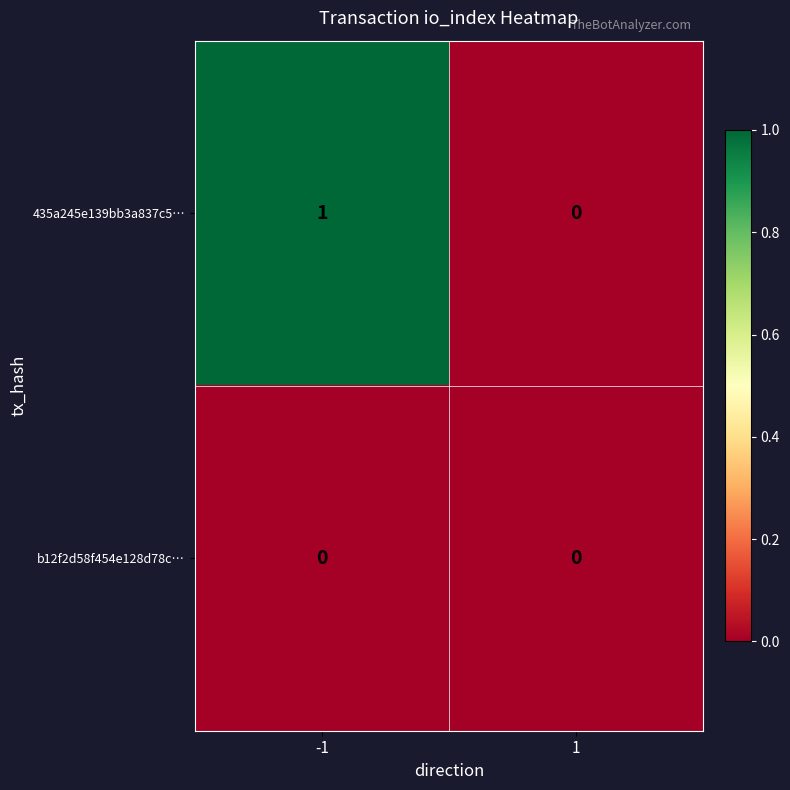

Is the value of 435a245e139bb3a837c5… at -1 greater than the value of b12f2d58f454e128d78c… at -1?

Yes